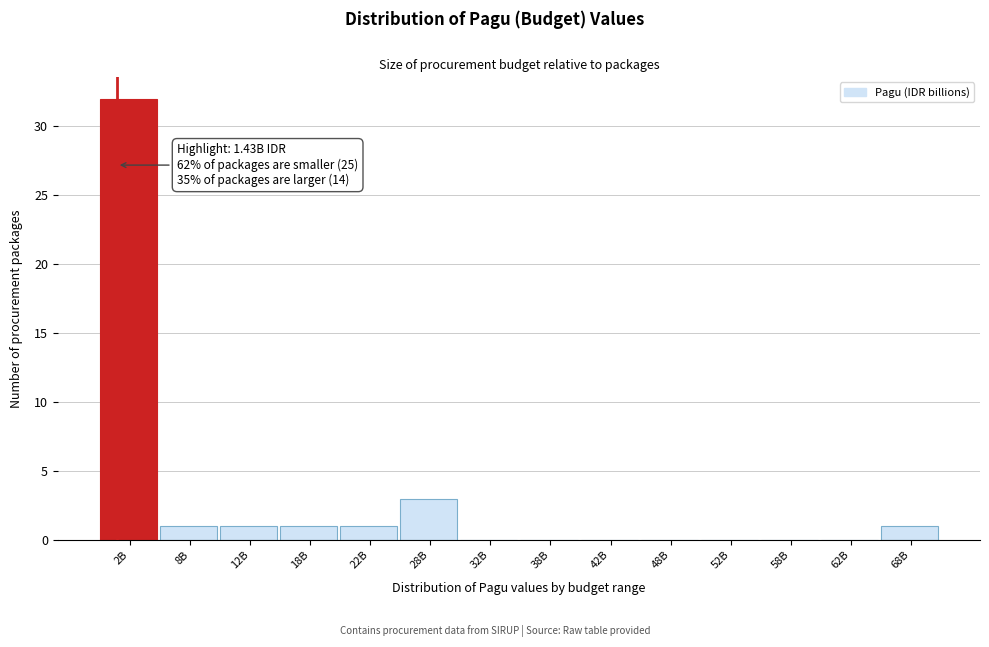

Reading right to left, extract all data points from this chart.

68B=1	62B=0	58B=0	52B=0	48B=0	42B=0	38B=0	32B=0	28B=3	22B=1	18B=1	12B=1	8B=1	2B=32